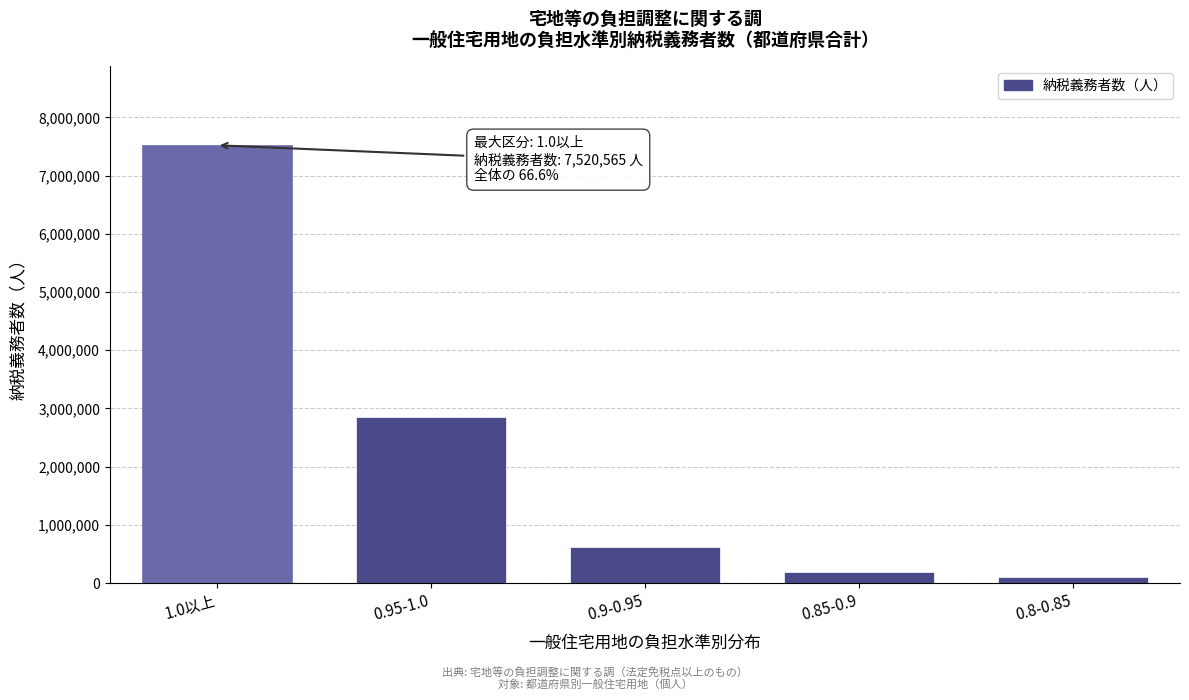

Reading left to right, extract all data points from this chart.

7520565	2855705	622470	185011	105156